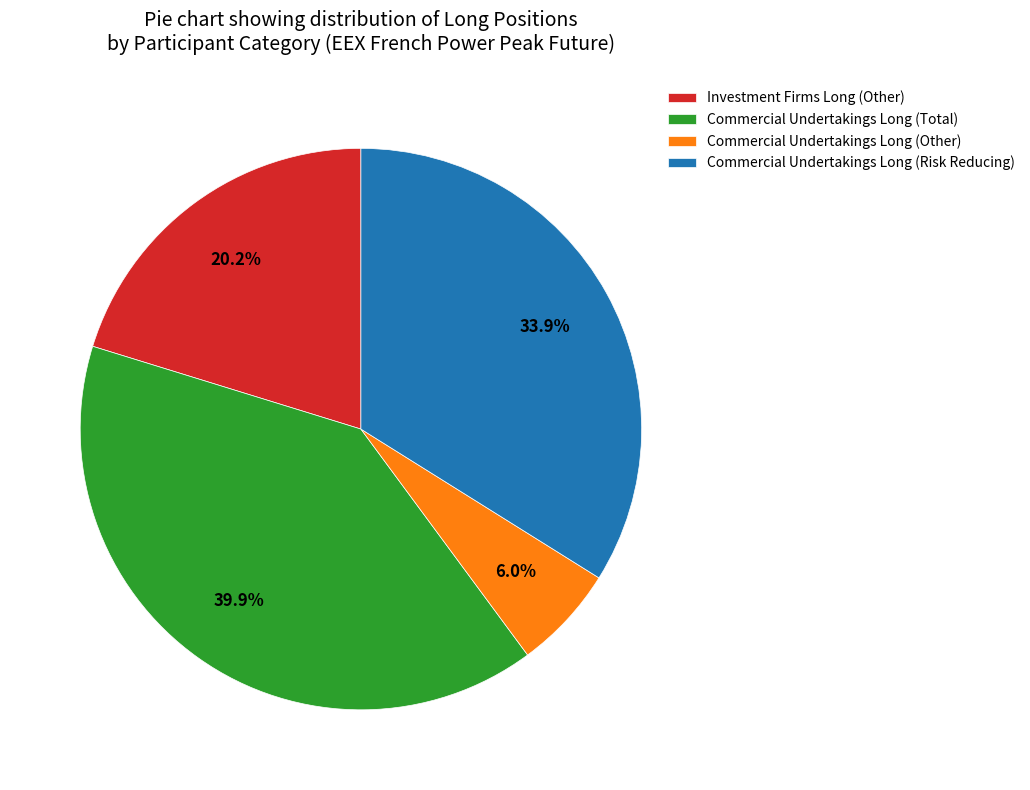

Count the number of slices in the pie.

4